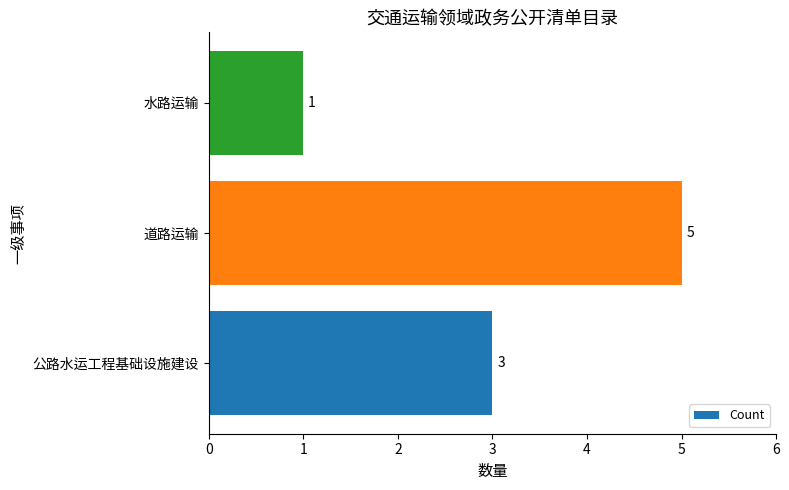

How many data points does each series have?

3